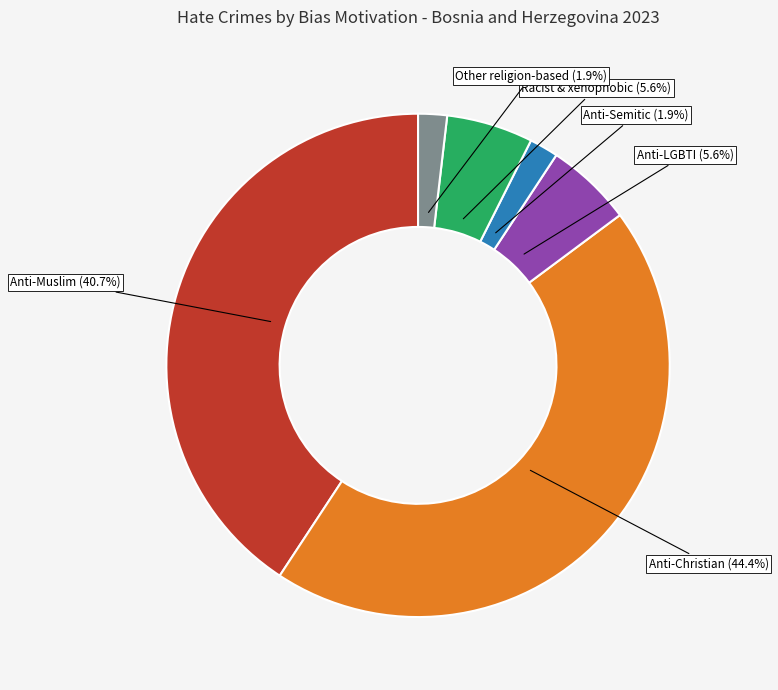

Is there a majority slice in this chart?

No